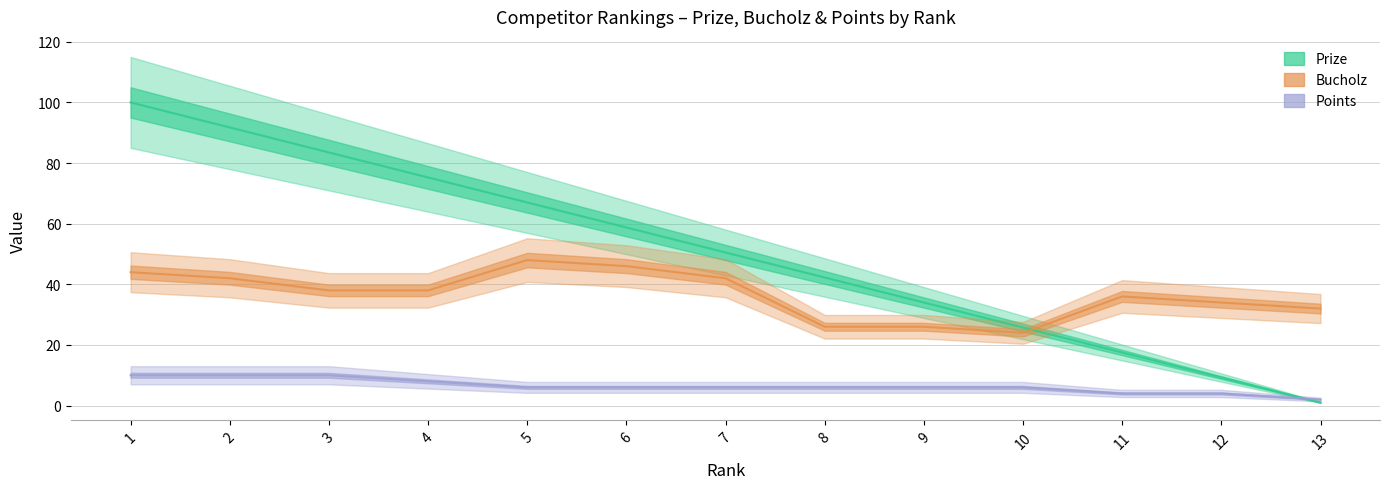

Which series has the largest total across all categories?

Prize